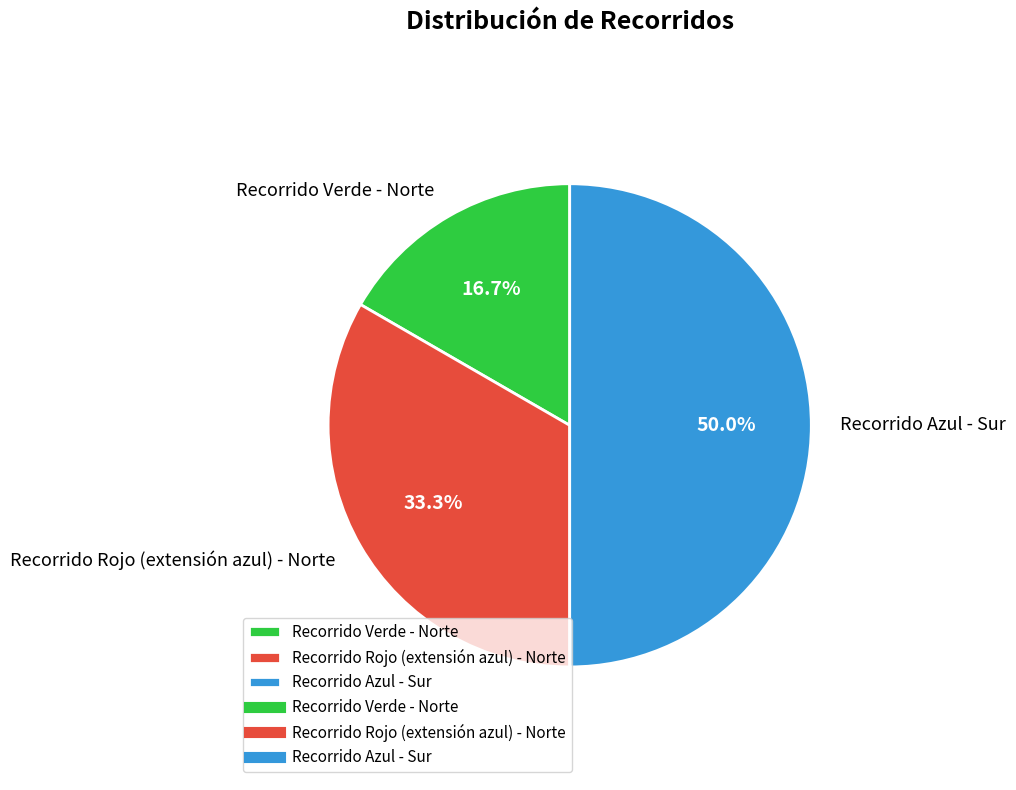

Is it true that Recorrido Rojo (extensión azul) - Norte is 33% of the pie?

True